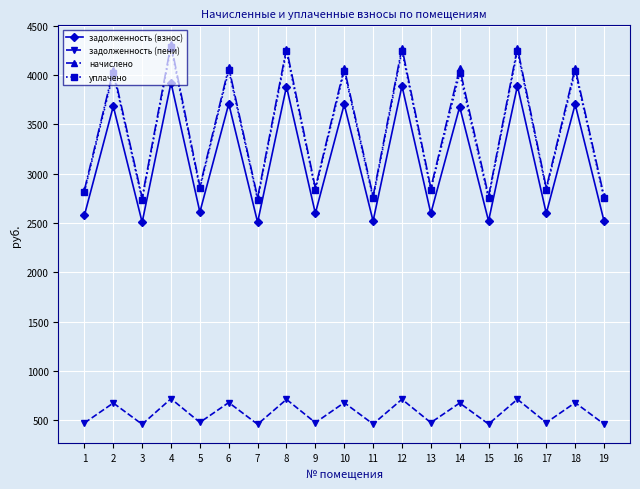

What is the minimum value shown in the chart?

459.4